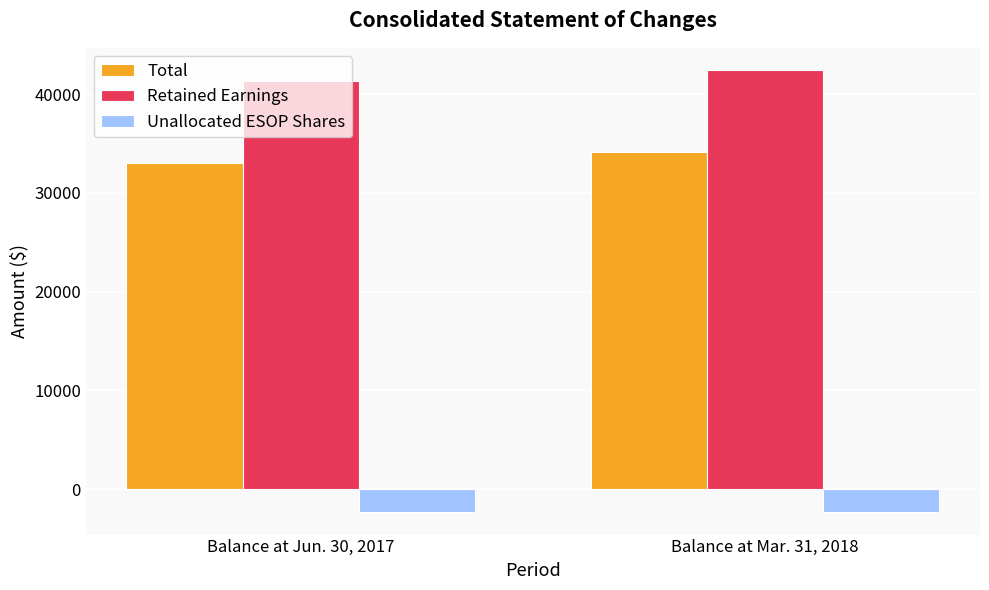

Count the number of categories in the chart.

2